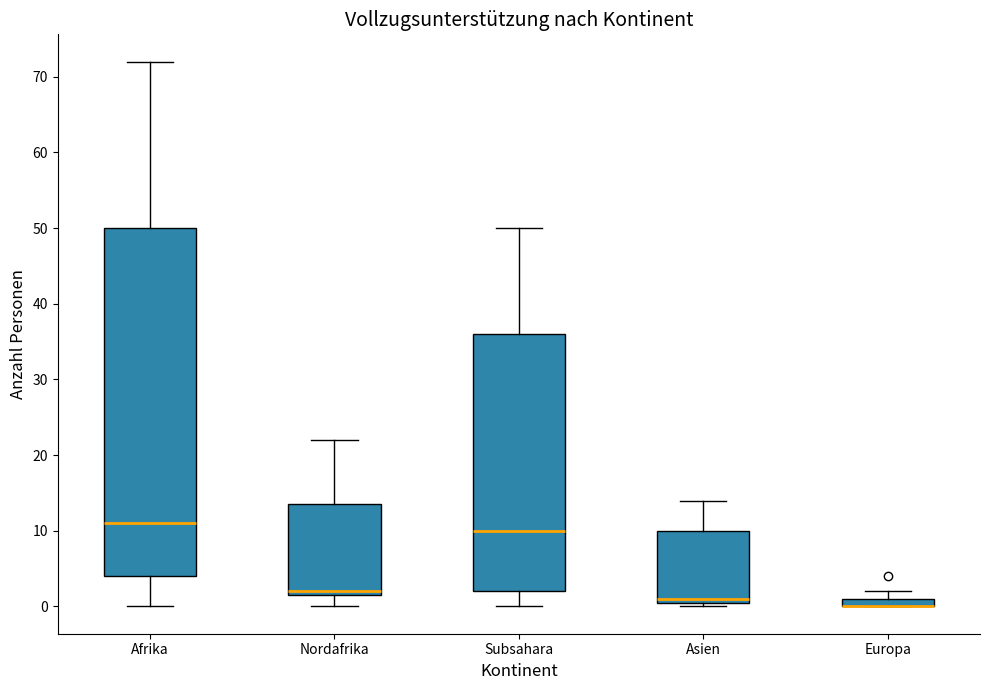

Comparing the boxes themselves (not the whiskers), which one is the tallest?

Afrika